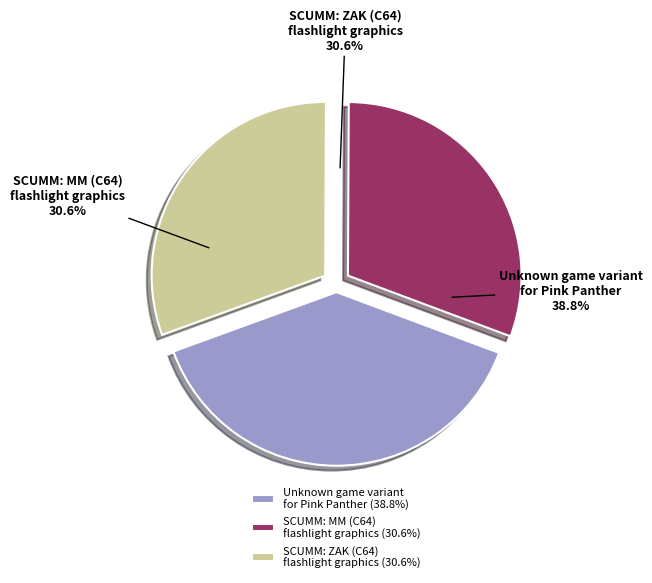

What is the smallest slice in the pie chart?

SCUMM: MM (C64) - flashlight graphics